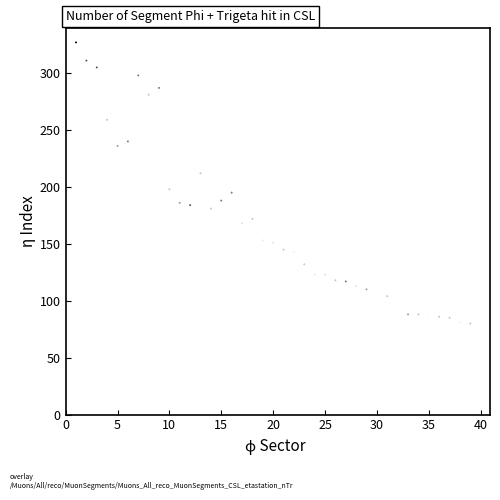

What is the range of X values (max minus min)?

38